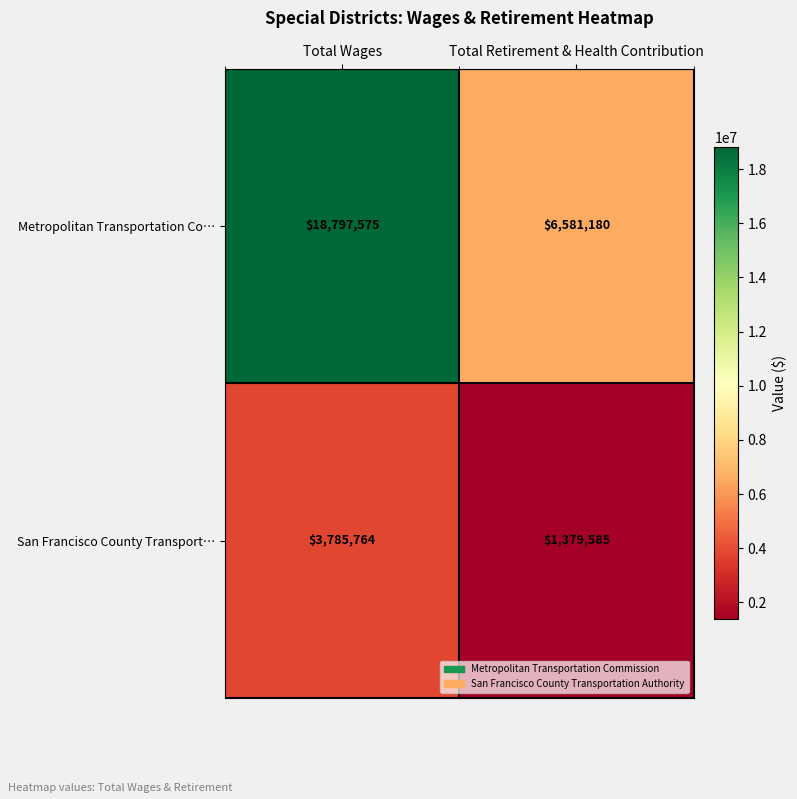

At which category is the sum across all series the highest?

Total Wages